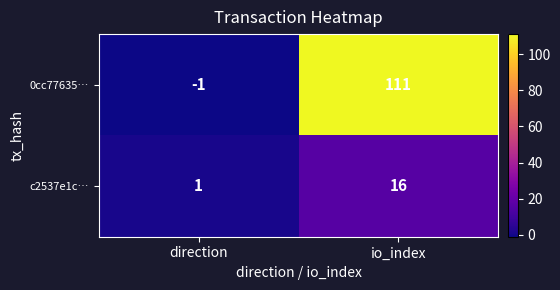

Which series has the largest range (max minus min)?

0cc77635…